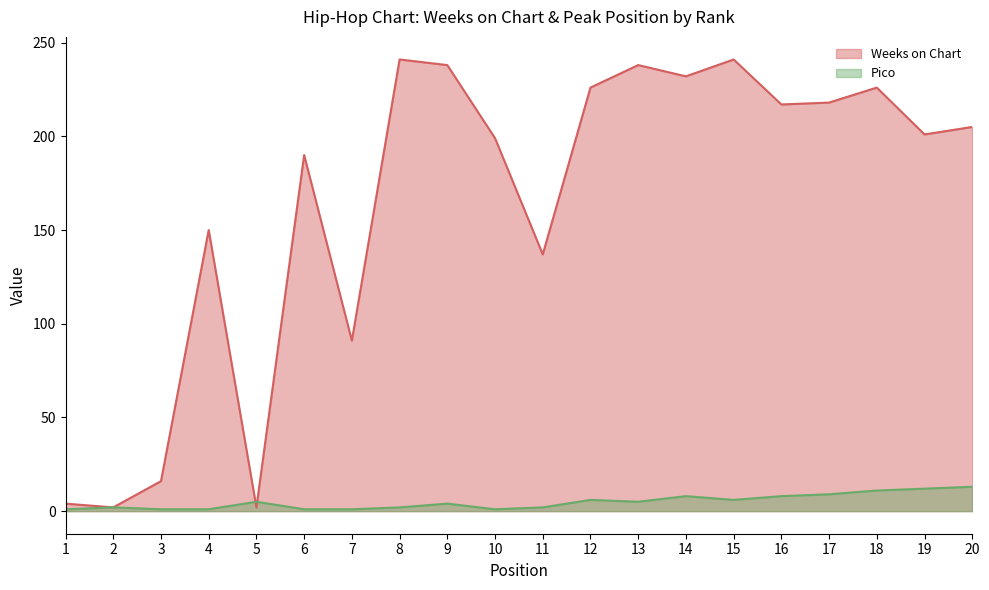

At how many categories does at least one series exceed 30?

16